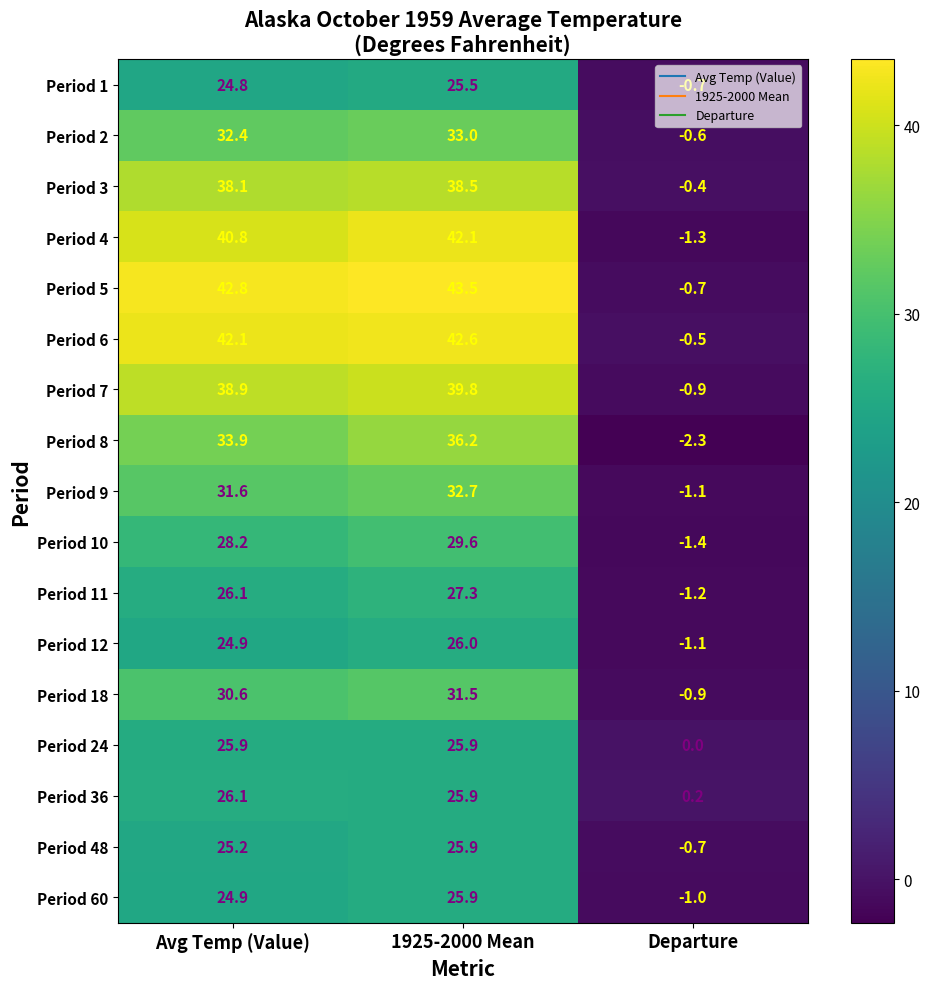

What is the spread (max minus min) of values at Departure?

2.5